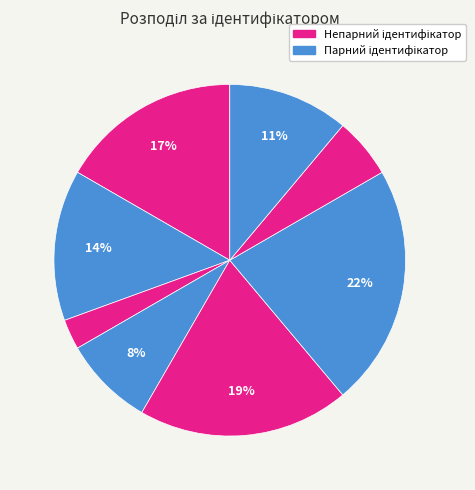

To the nearest percent, what is the average slice percentage?

12%